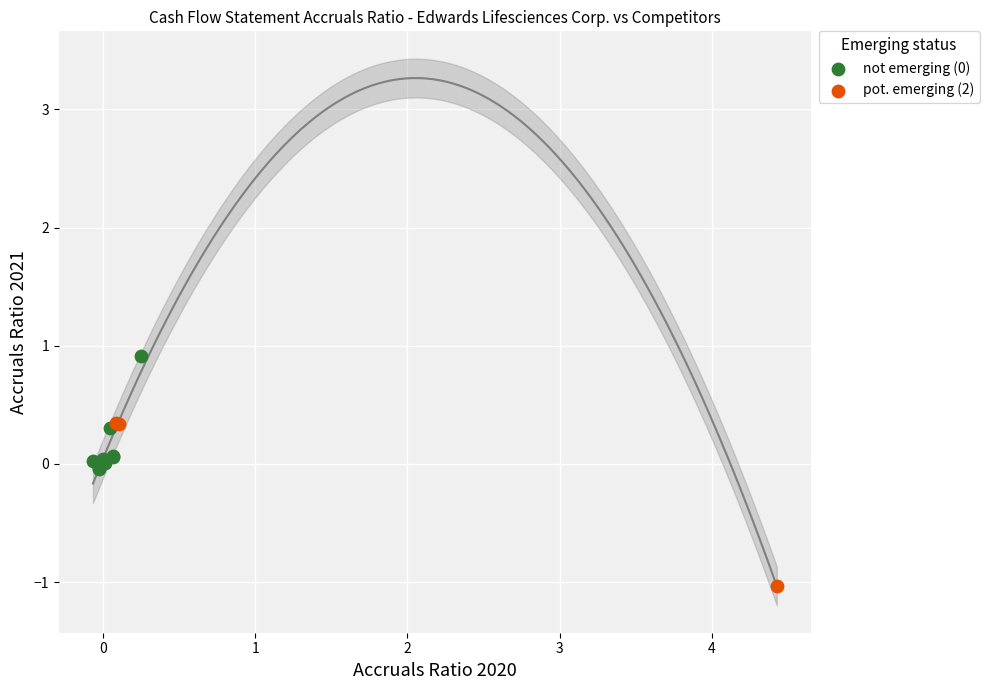

Which series contains the lowest Y value?

pot. emerging (2)